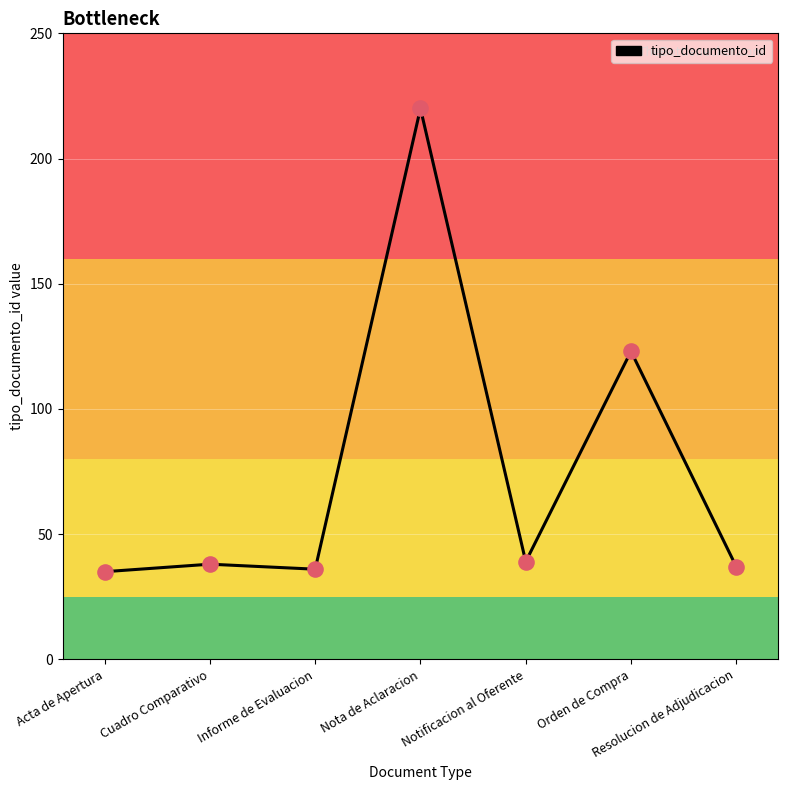

Between Orden de Compra and Cuadro Comparativo, which is larger?

Orden de Compra